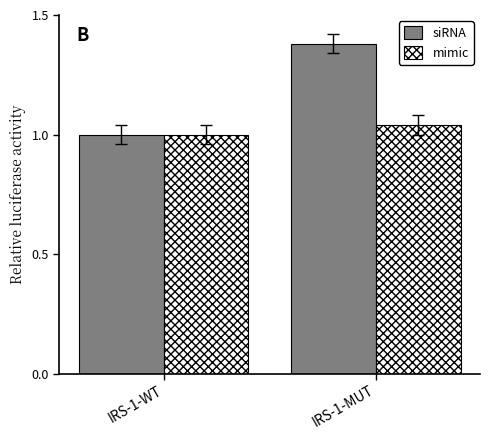

Which category has the lowest value in the mimic series?

IRS-1-WT